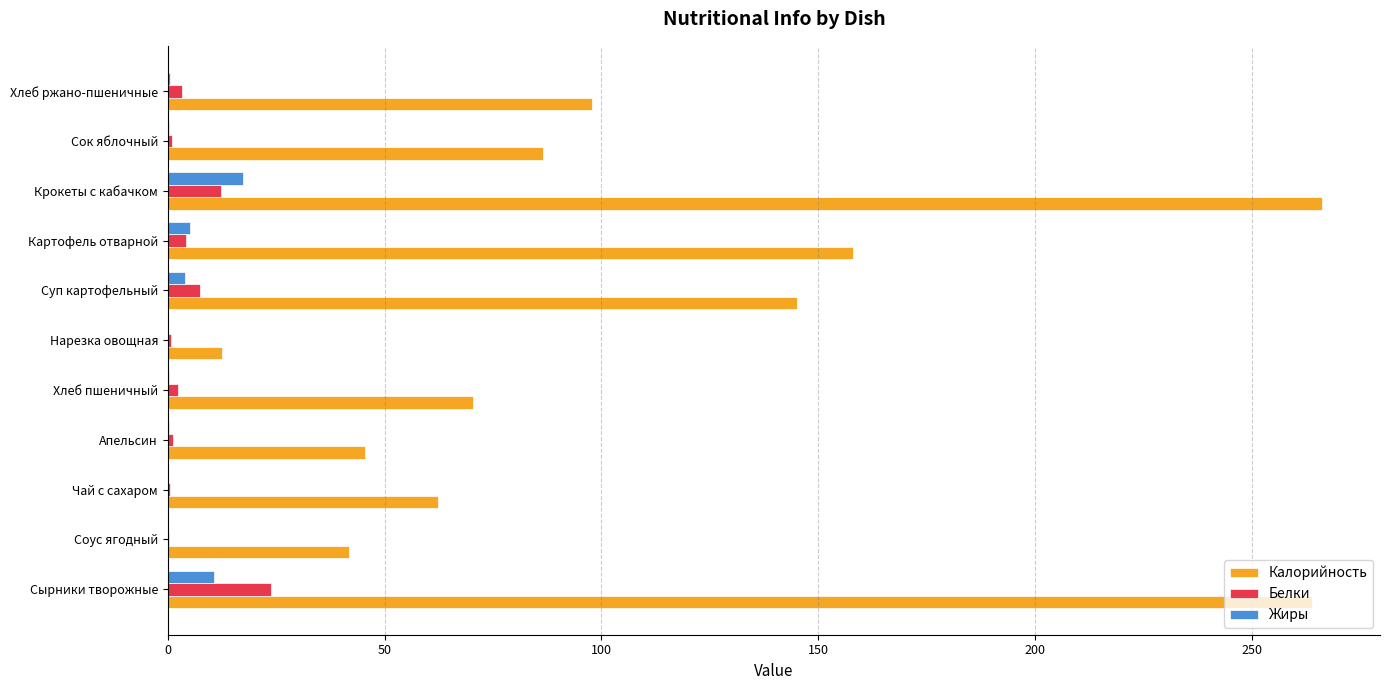

What is the highest value of the Калорийность series?

266.3